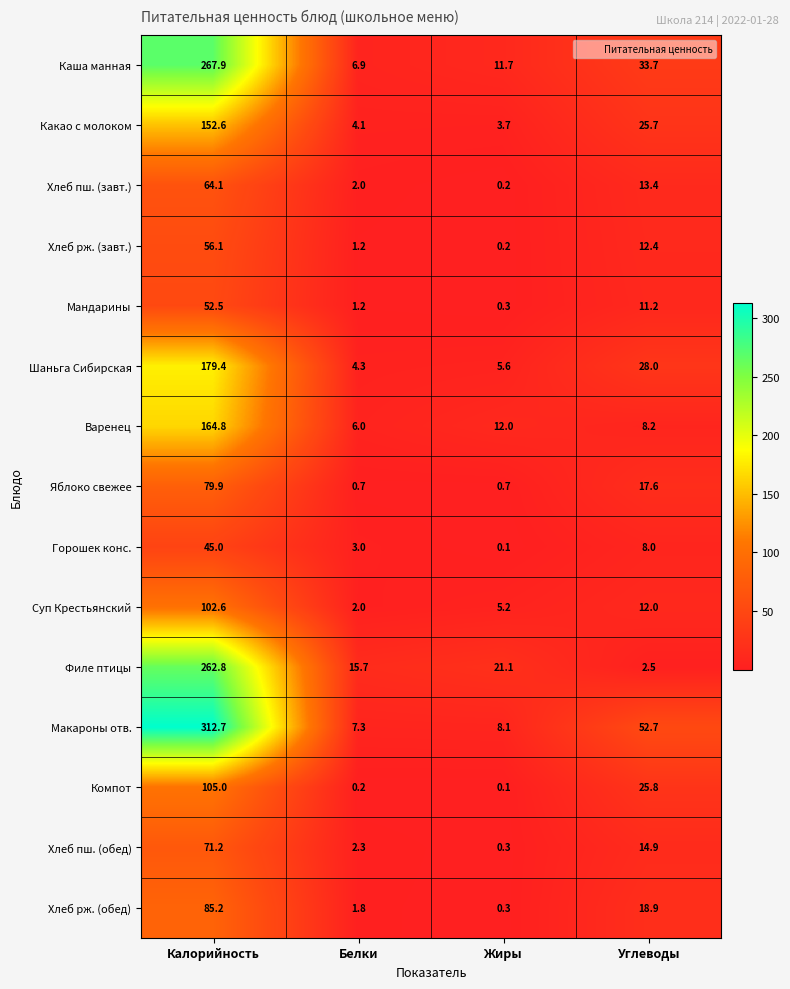

Is it true that Хлеб пш. (завт.) equals 2.0 at Белки?

True